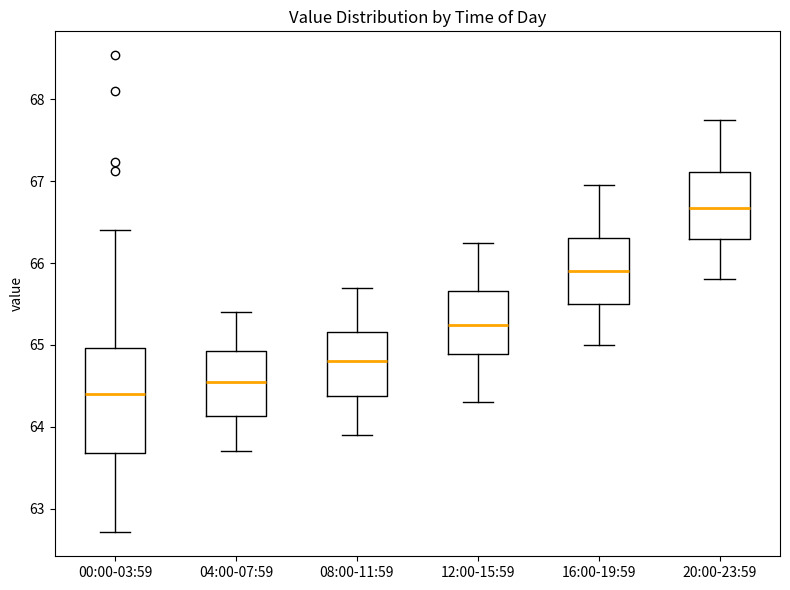

Reading left to right, transcribe this box plot: for each box, give where its median line is, the range the box spans, and where its two whiskers end, as read against the y-axis. The values are not printed on the chart, so give them approximately, as read against the axis.

00:00-03:59: median 64.4, box 63.7 to 65.0, whiskers 62.7 to 66.4
04:00-07:59: median 64.6, box 64.1 to 64.9, whiskers 63.7 to 65.4
08:00-11:59: median 64.8, box 64.4 to 65.2, whiskers 63.9 to 65.7
12:00-15:59: median 65.3, box 64.9 to 65.7, whiskers 64.3 to 66.3
16:00-19:59: median 65.9, box 65.5 to 66.3, whiskers 65.0 to 67.0
20:00-23:59: median 66.7, box 66.3 to 67.1, whiskers 65.8 to 67.8